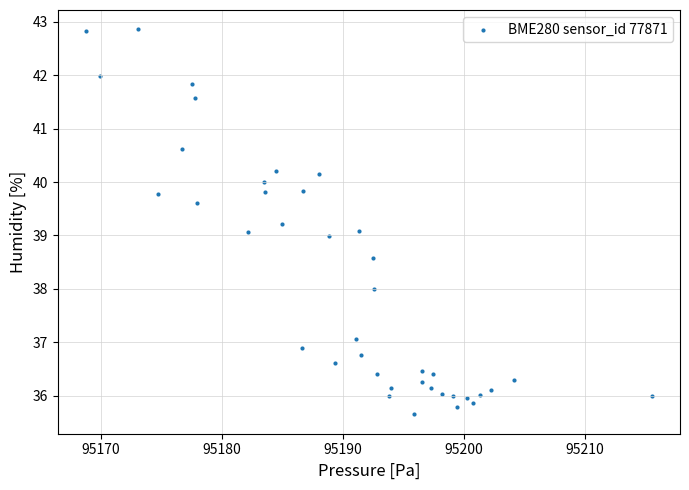

What is the range of Y values (max minus min)?

7.2